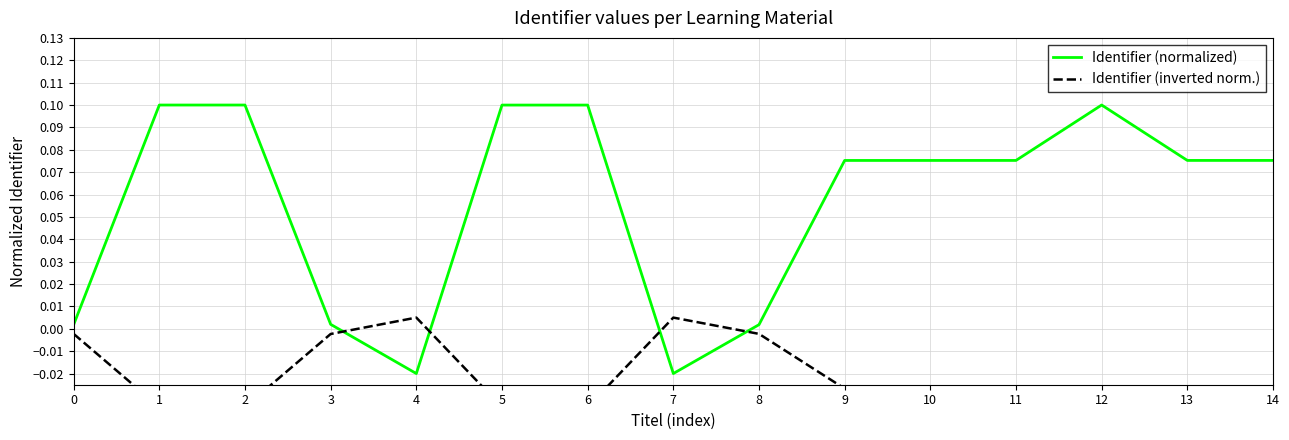

Is it true that Identifier (normalized) equals 0.1 at 1?

True